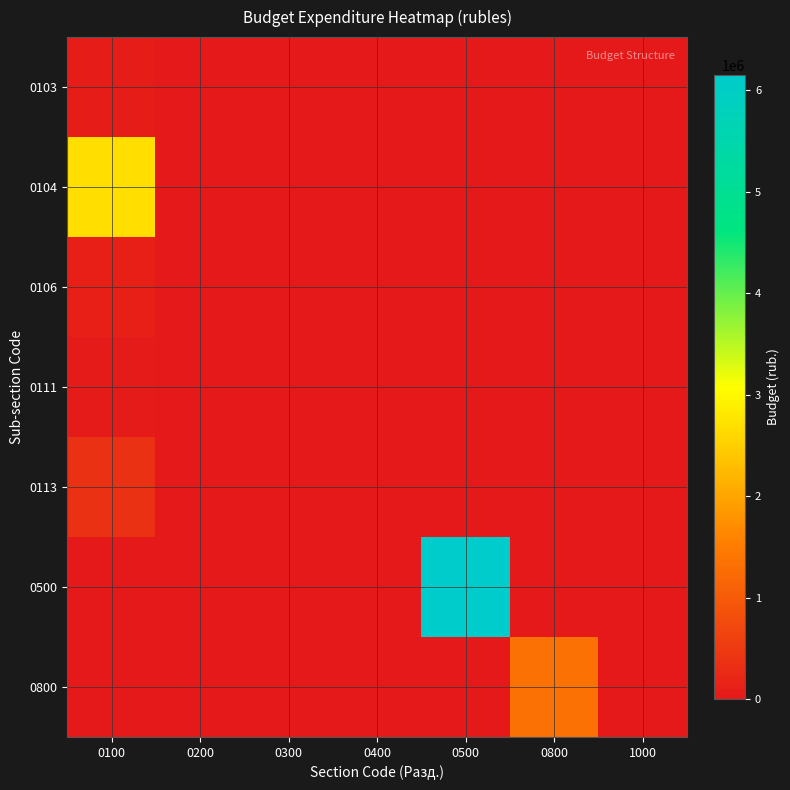

Reading left to right, list all the values displayed in this chart.

0103: 0100=60000	0200=0	0300=0	0400=0	0500=0	0800=0	1000=0
0104: 0100=2687270	0200=0	0300=0	0400=0	0500=0	0800=0	1000=0
0106: 0100=110000	0200=0	0300=0	0400=0	0500=0	0800=0	1000=0
0111: 0100=30000	0200=0	0300=0	0400=0	0500=0	0800=0	1000=0
0113: 0100=381780	0200=0	0300=0	0400=0	0500=0	0800=0	1000=0
0500: 0100=0	0200=0	0300=0	0400=0	0500=6150000	0800=0	1000=0
0800: 0100=0	0200=0	0300=0	0400=0	0500=0	0800=1339811	1000=0